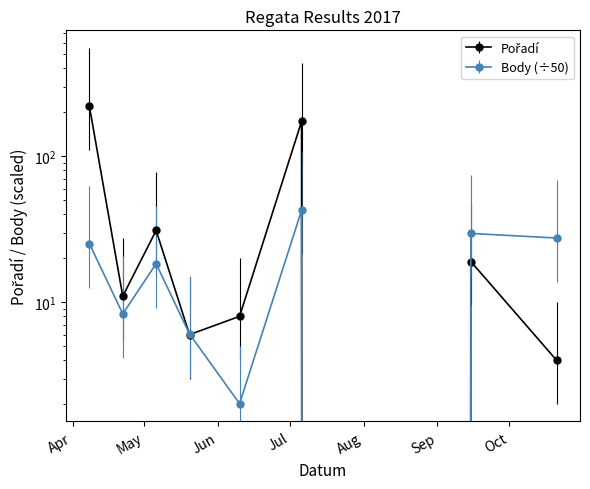

Where is the first local minimum for Body?

2017-04-22